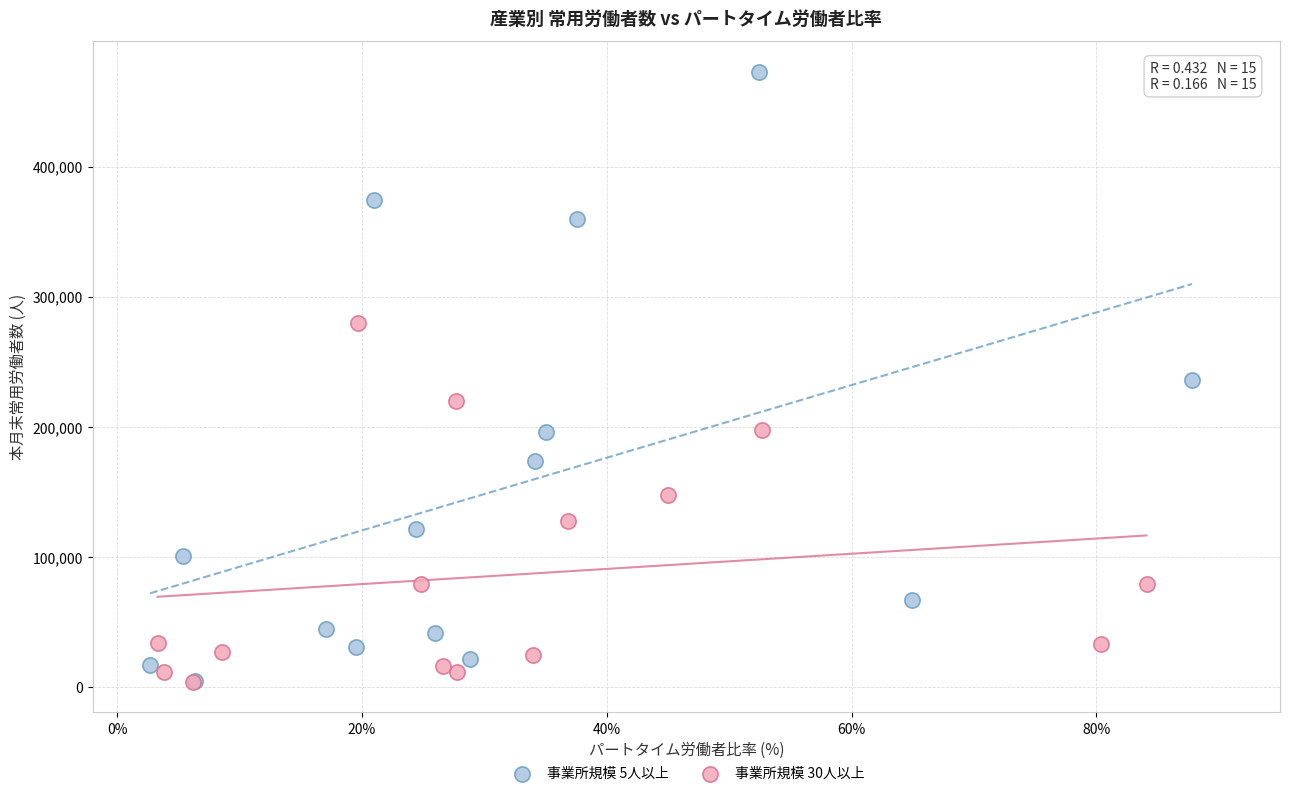

Which series contains the highest Y value?

事業所規模 5人以上